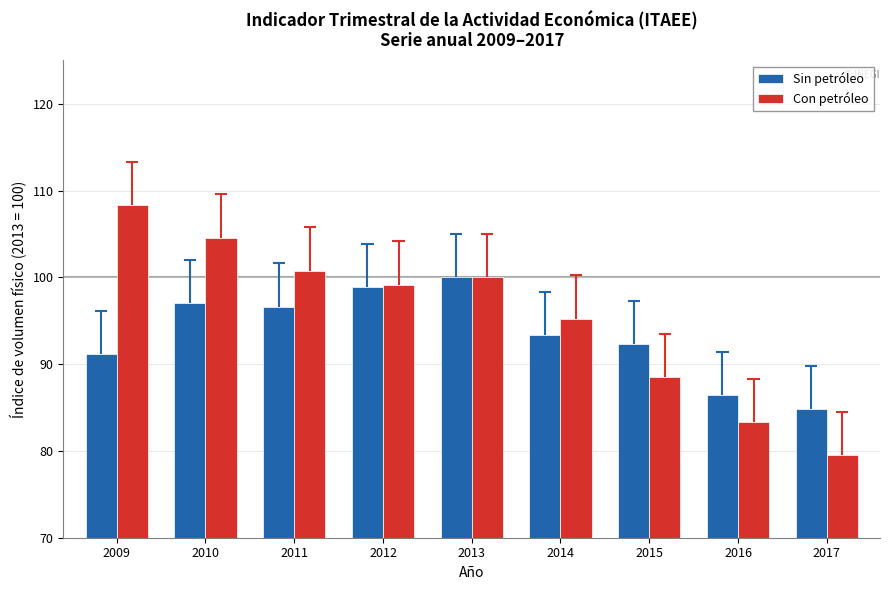

List the series in order of their overall mean, highest first.

Con petróleo, Sin petróleo